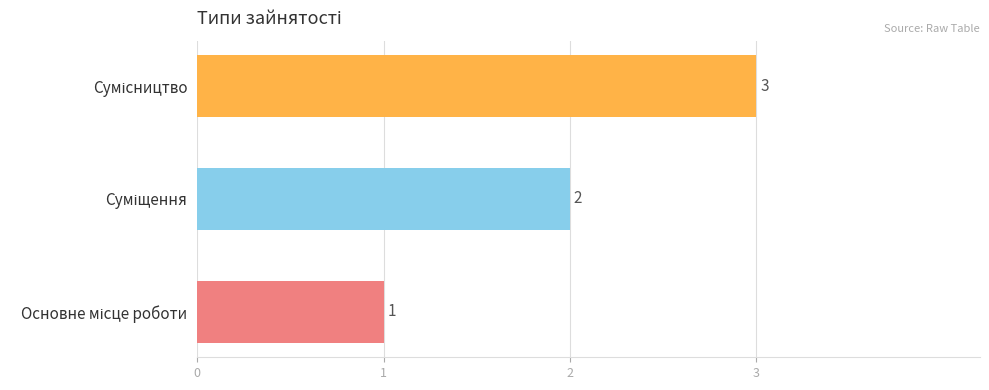

What is the maximum value shown in the chart?

3